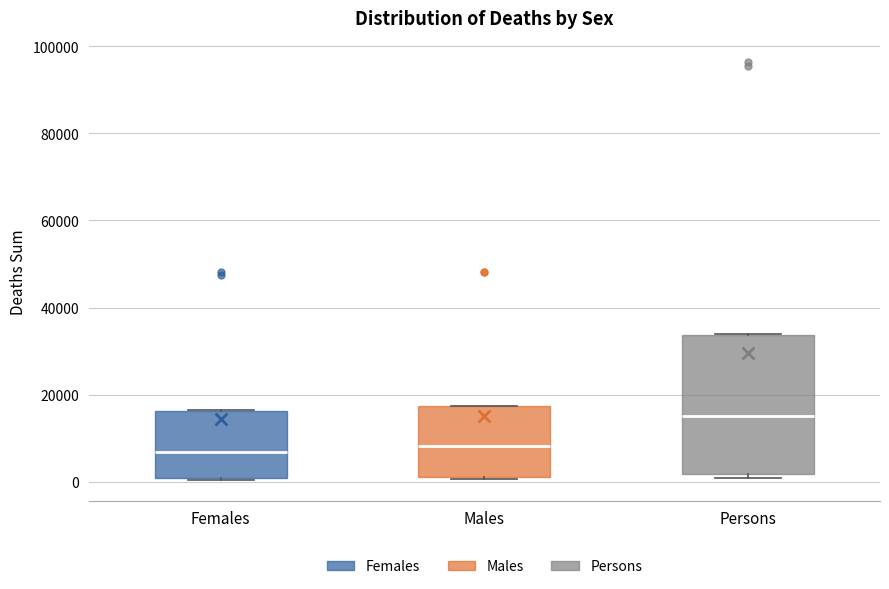

Reading left to right, read every box against the y-axis: the position of its median line, the range the box covers, and the ends of its whiskers. The values are not printed on the chart, so give them approximately, as read against the axis.

Females: median 6000, box 0 to 16000, whiskers 0 to 16000
Males: median 8000, box 2000 to 18000, whiskers 0 to 18000
Persons: median 16000, box 2000 to 34000, whiskers 0 to 34000